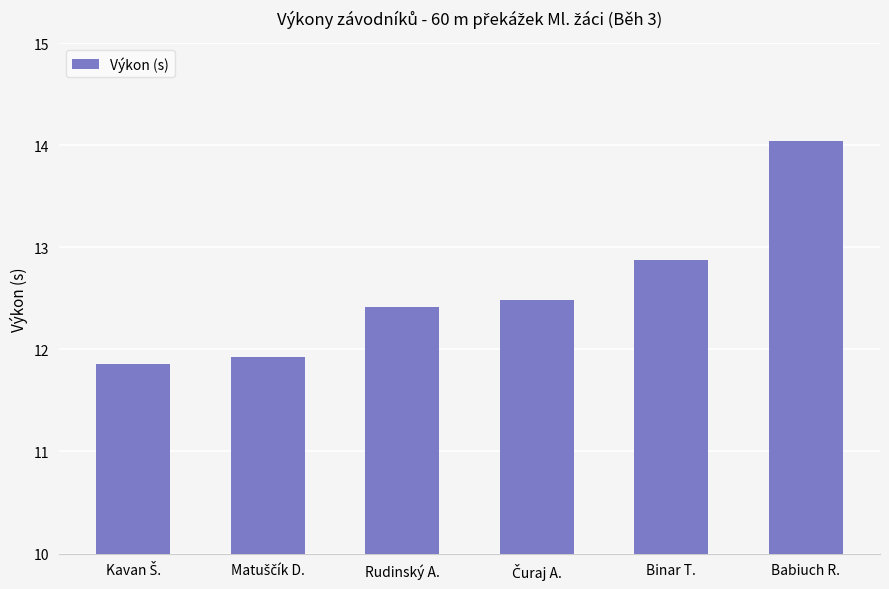

What is the greatest value displayed?

14.0